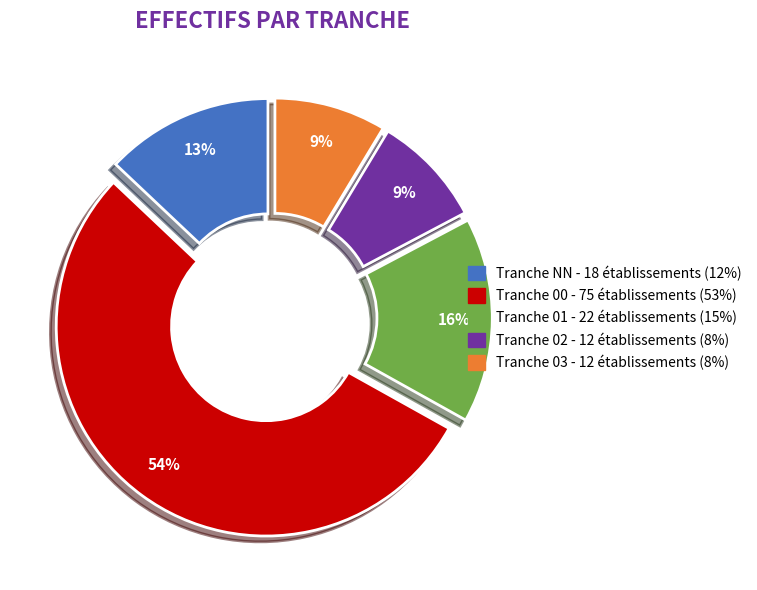

Count the number of slices in the pie.

5